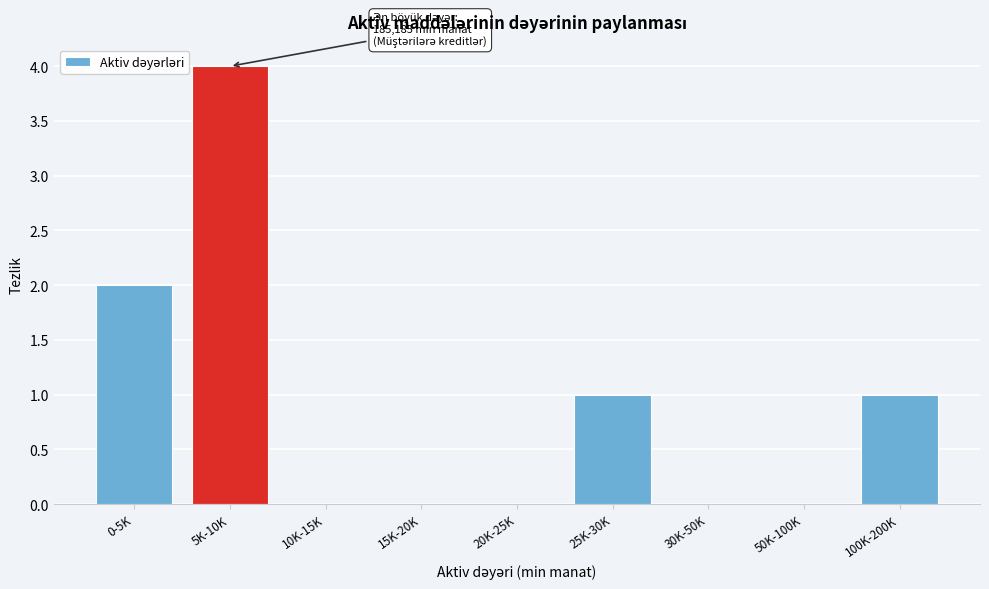

Reading left to right, extract all data points from this chart.

0-5K=2	5K-10K=4	10K-15K=0	15K-20K=0	20K-25K=0	25K-30K=1	30K-50K=0	50K-100K=0	100K-200K=1